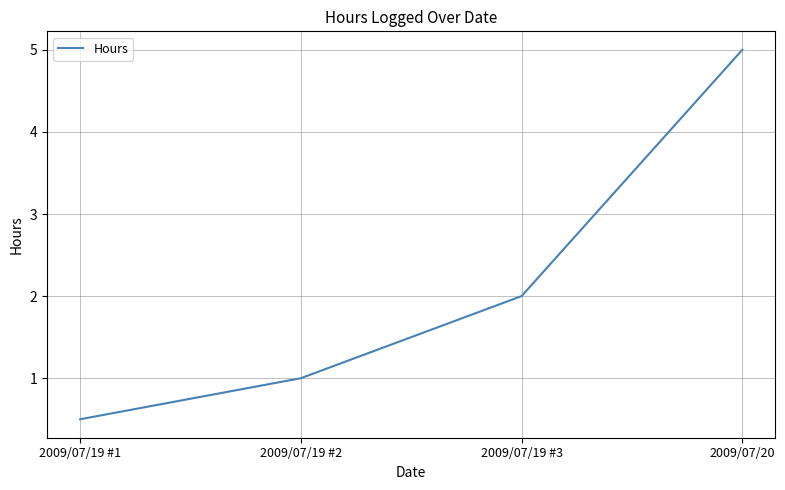

What is the sum of the values at 2009/07/19 #3 and 2009/07/20?

7.0